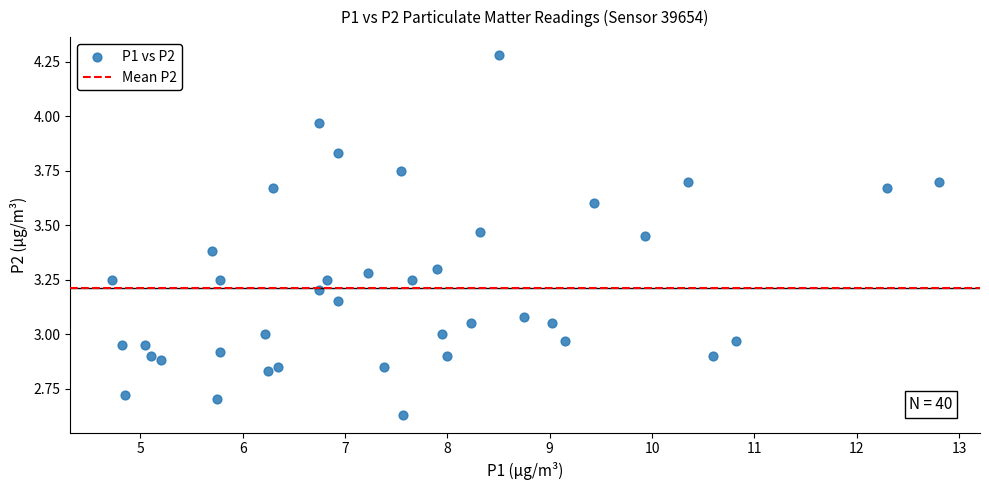

What is the range of X values (max minus min)?

8.1